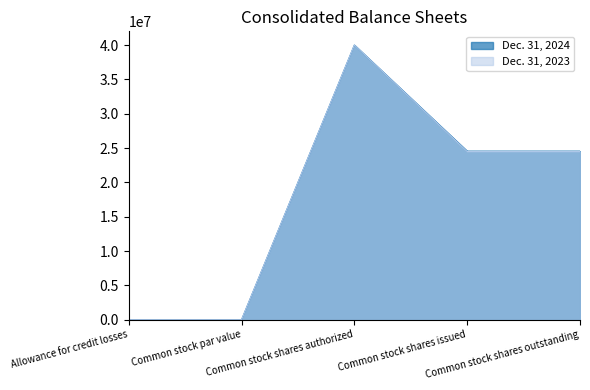

How many lines are shown in the chart?

2